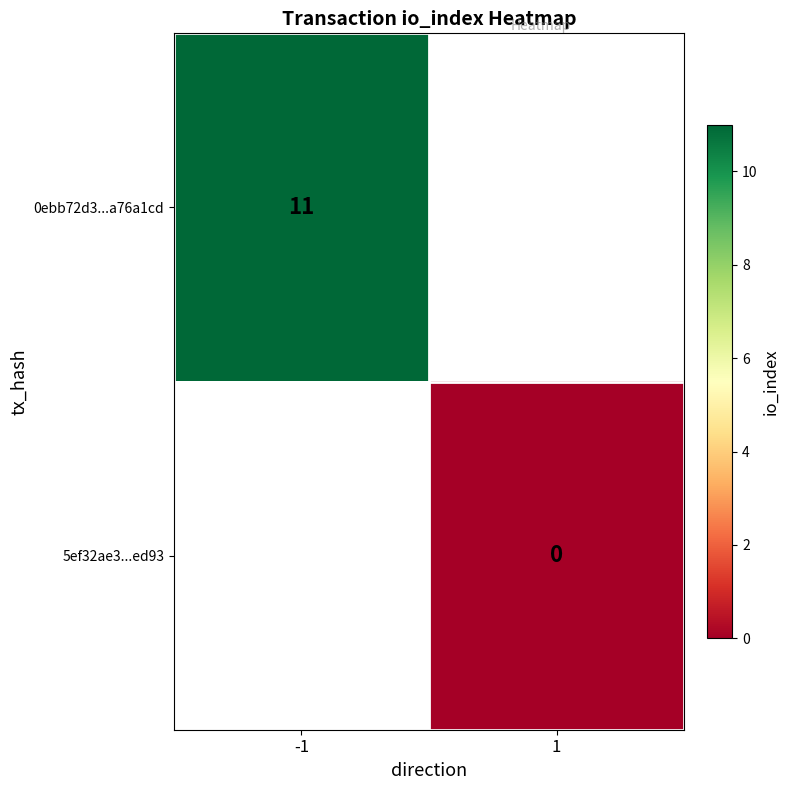

How many positive values does the 0ebb72d3...a76a1cd series have?

1